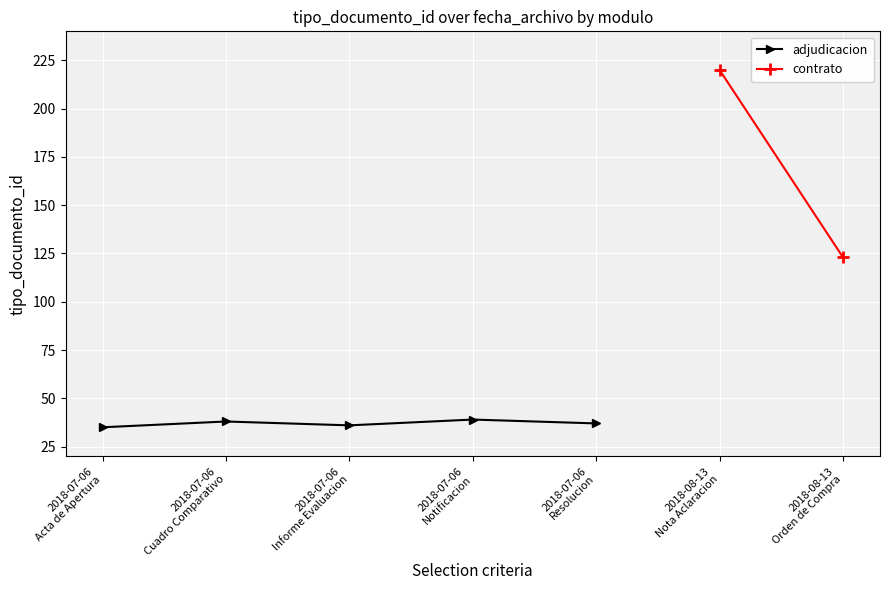

What is the value of the adjudicacion point at the 2nd from the left?

38